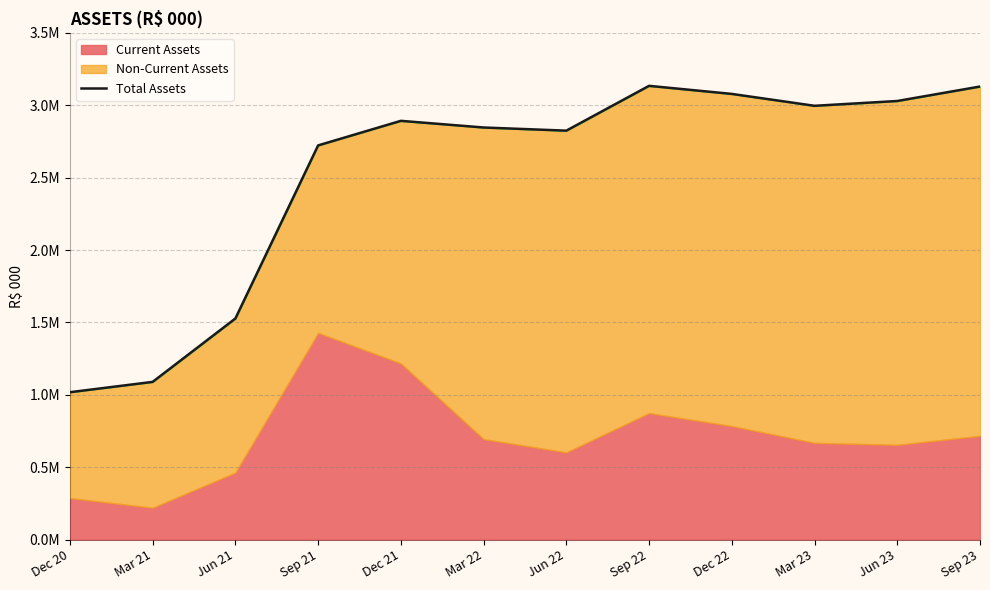

What is the label of the 7th point from the right?

Mar 22